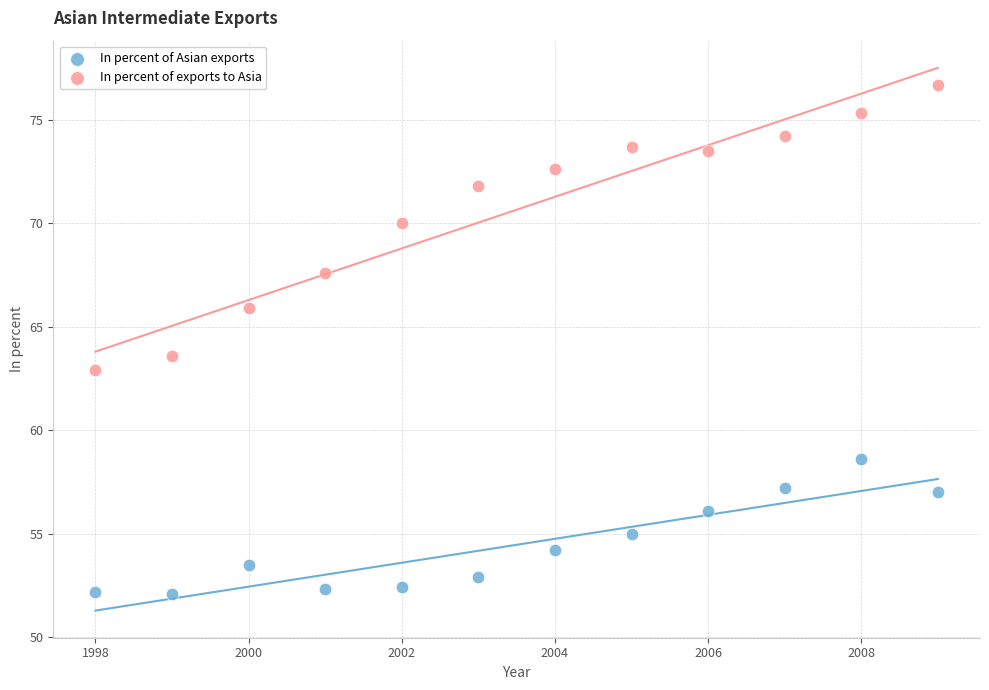

Across all data points, what is the range of Y values (max minus min)?

24.6